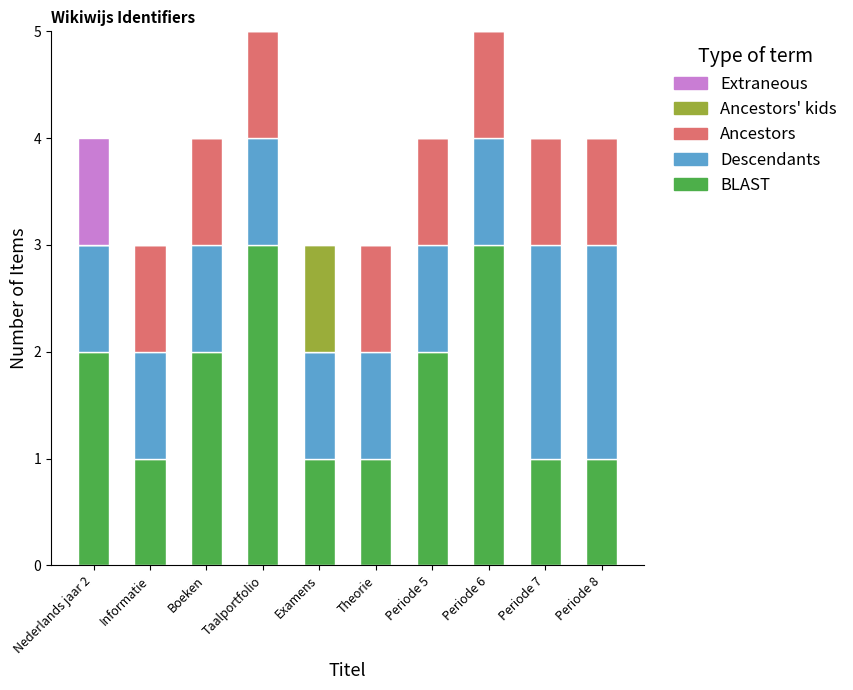

How many distinct data groups are displayed?

5